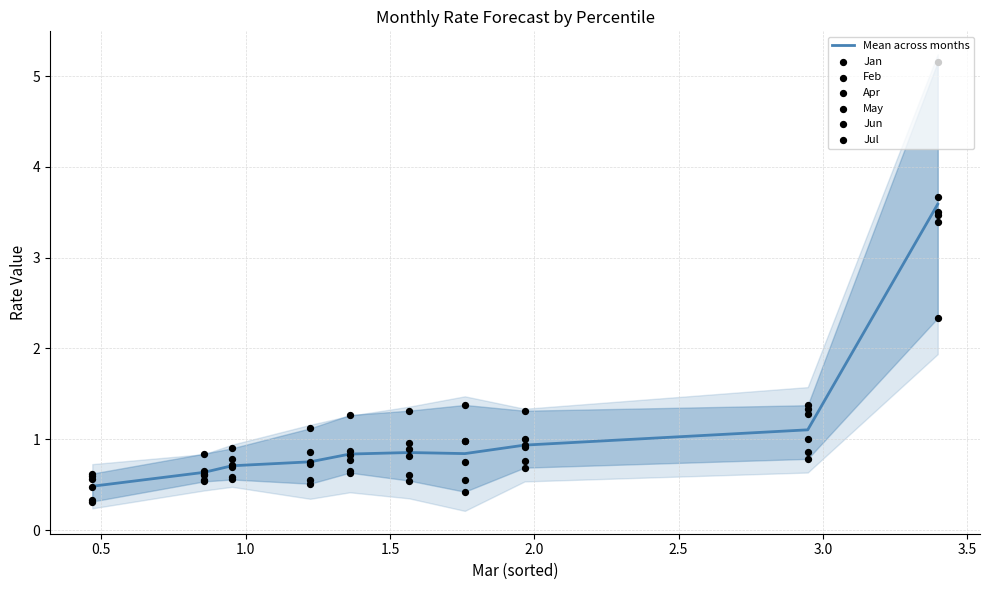

At how many categories does at least one series exceed 3?

1